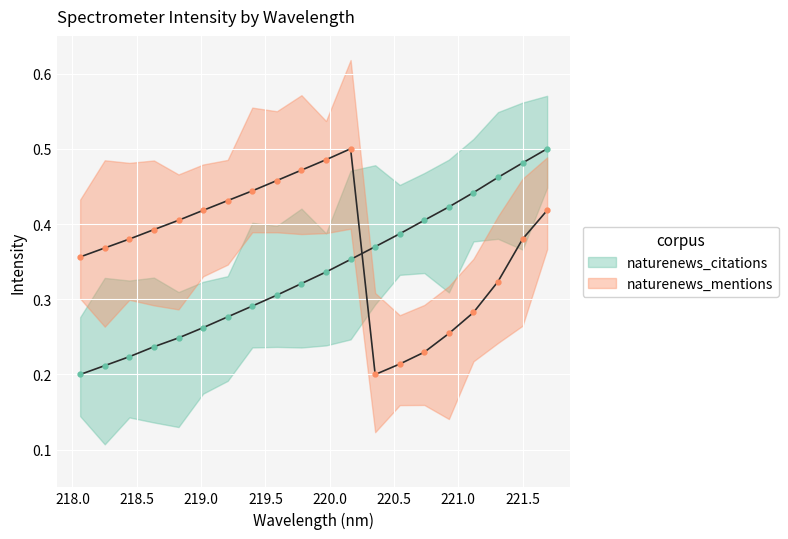

What is the difference between the maximum and minimum values in the naturenews_citations series?

0.3